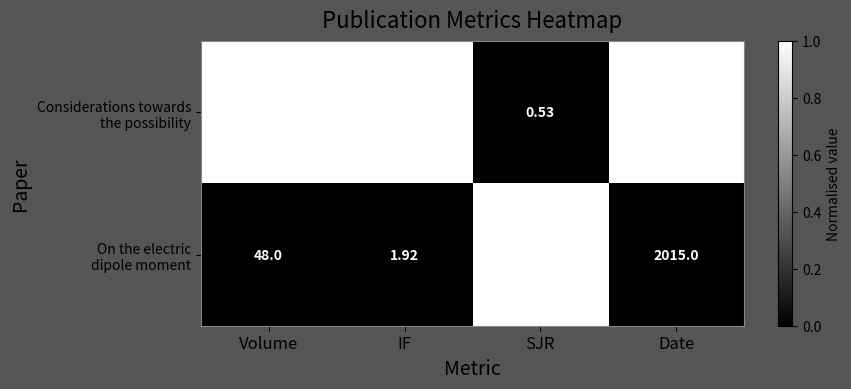

At which category is the sum across all series the highest?

Date